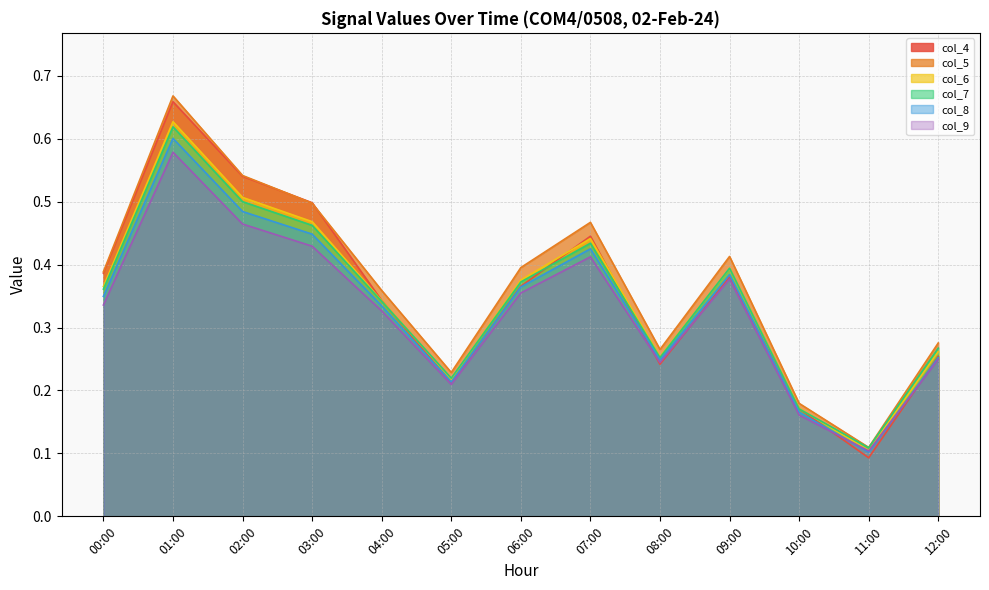

What position from the left is 10:00?

11